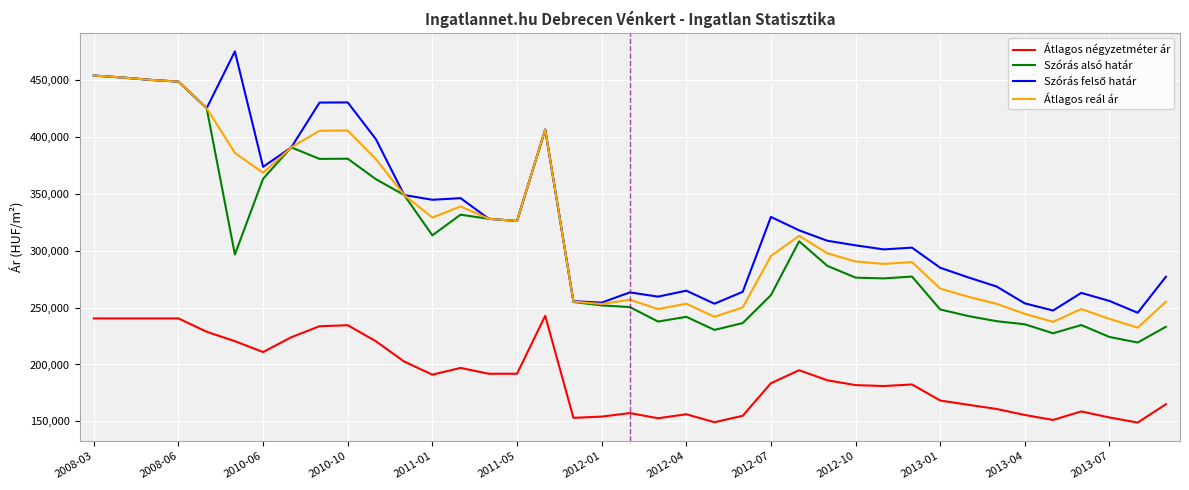

True or false: Átlagos reál ár and Átlagos négyzetméter ár cross at least once.

False